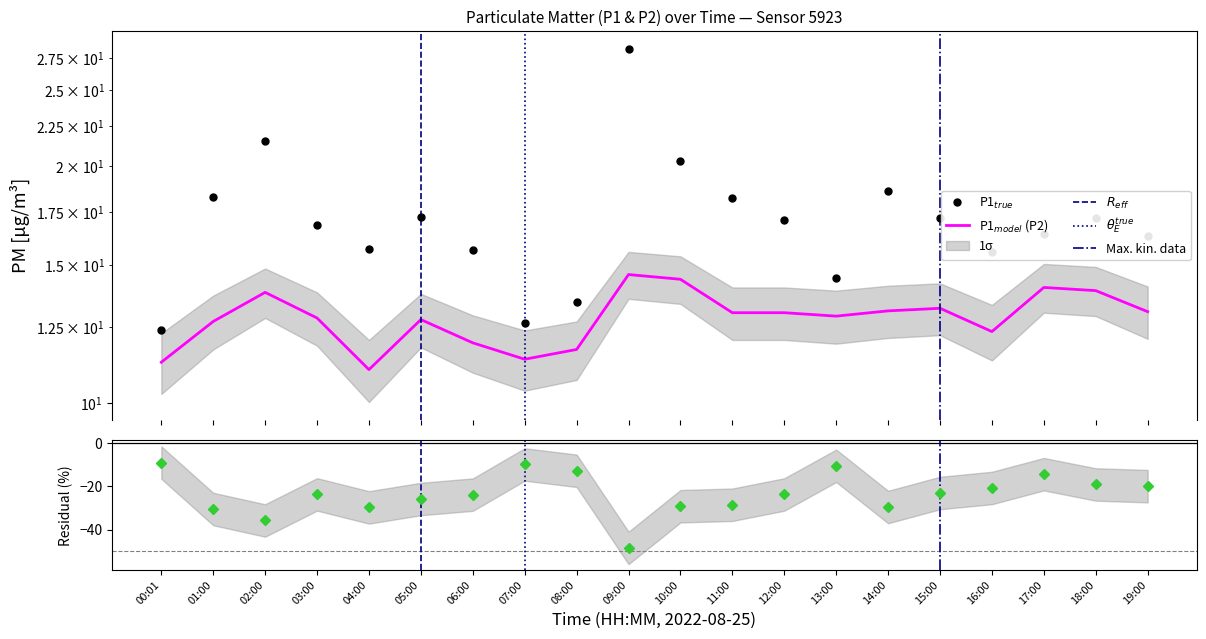

What is the difference between the highest and lowest values at 10:00?

5.9